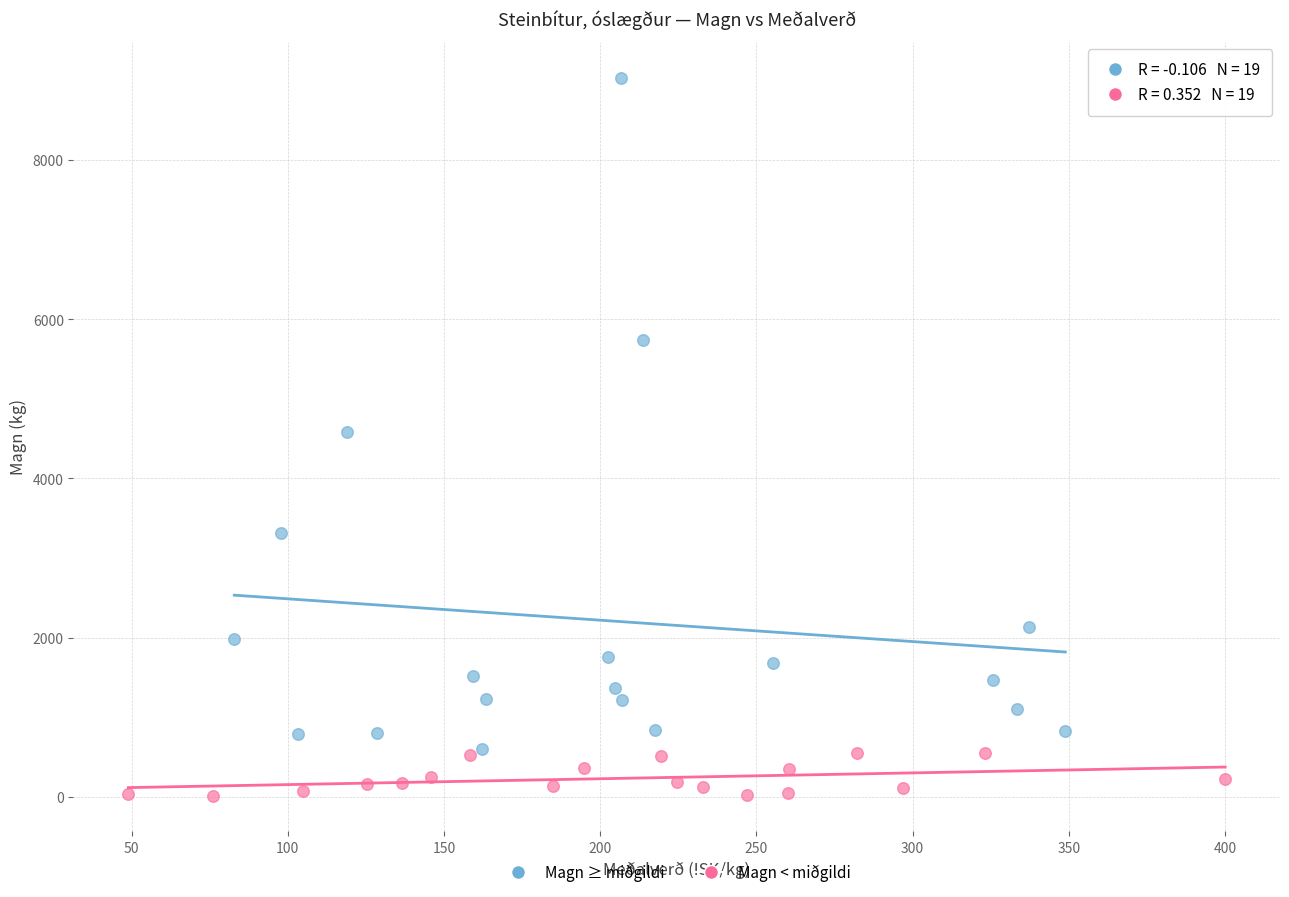

Which series has the largest Y range (max minus min)?

Magn ≥ miðgildi